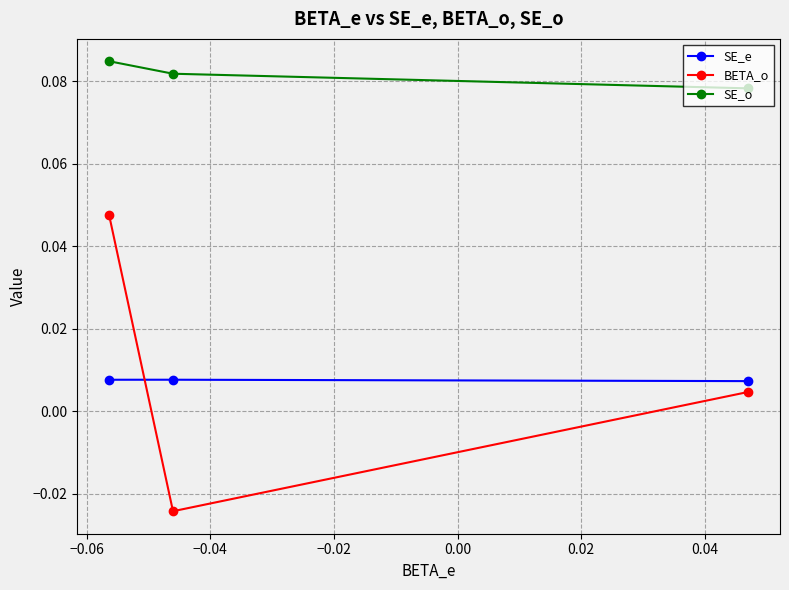

Which series has the widest spread of values?

BETA_o